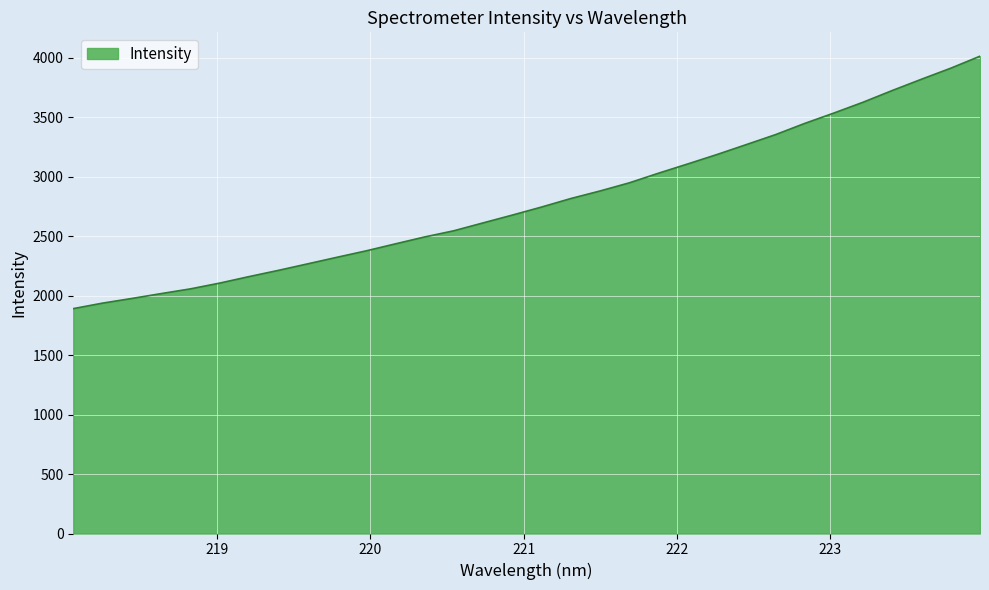

What is the greatest value displayed?

4012.8